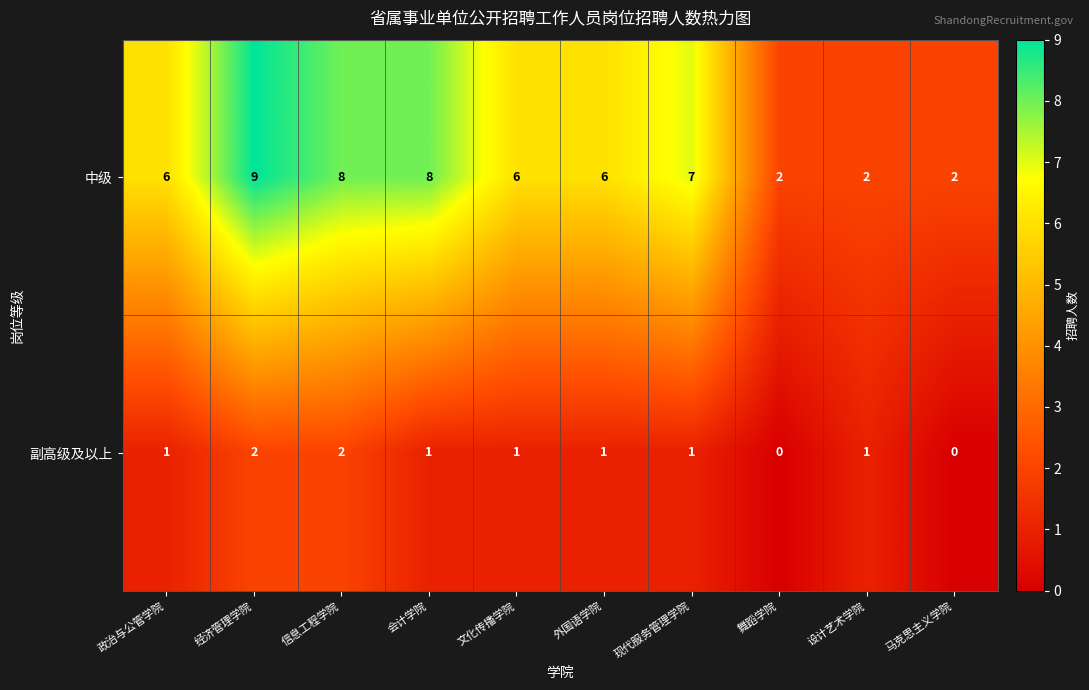

Count the number of data series in this chart.

2